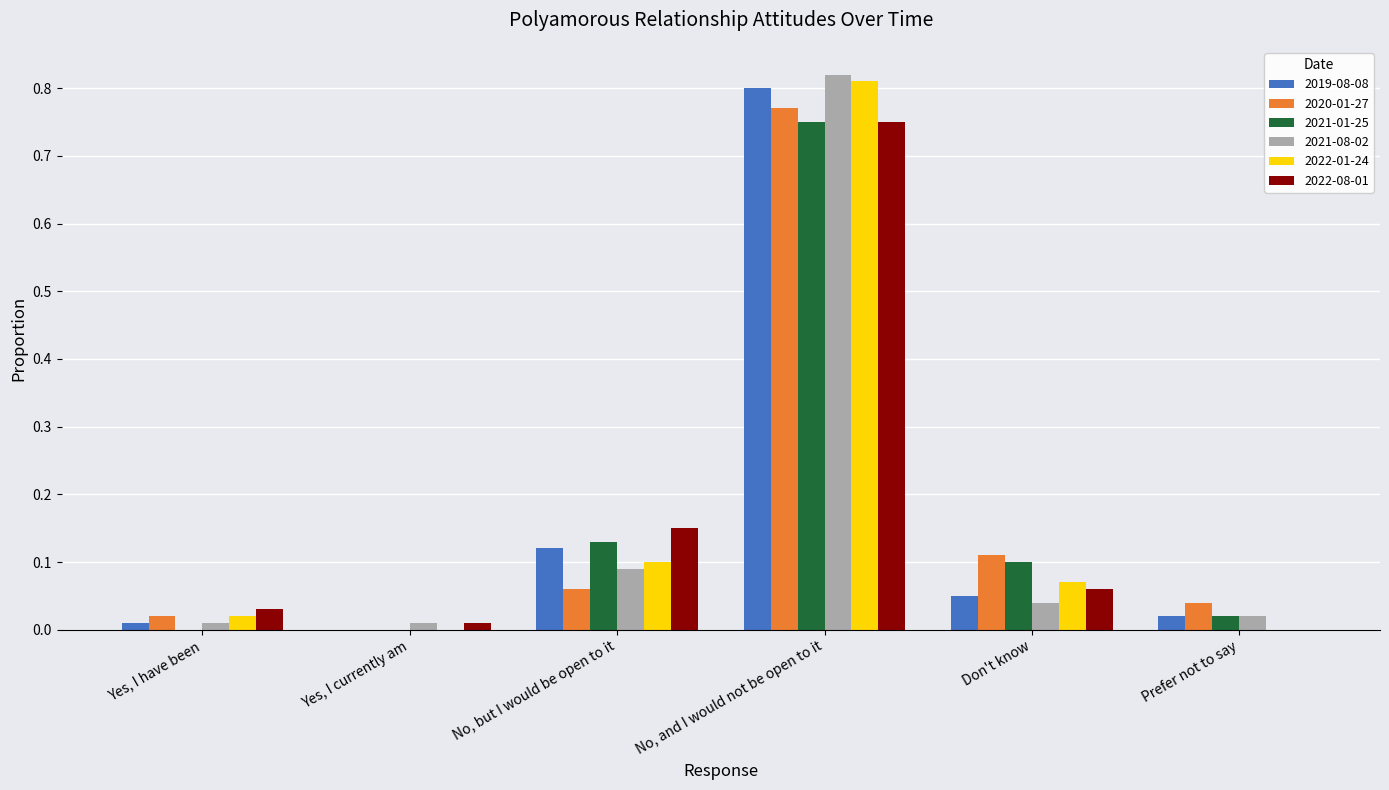

What is the sum of the 2022-08-01 values at No, but I would be open to it and No, and I would not be open to it?

0.9